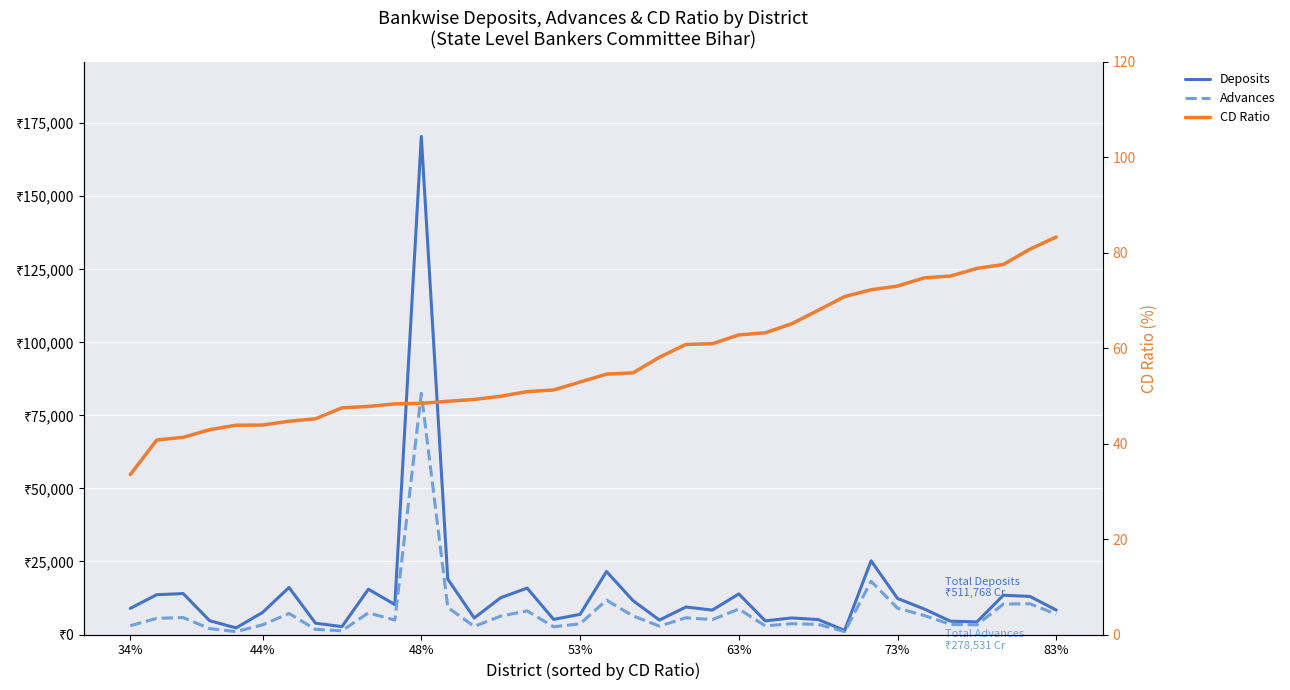

How many interior local valleys does the Advances series have?

10